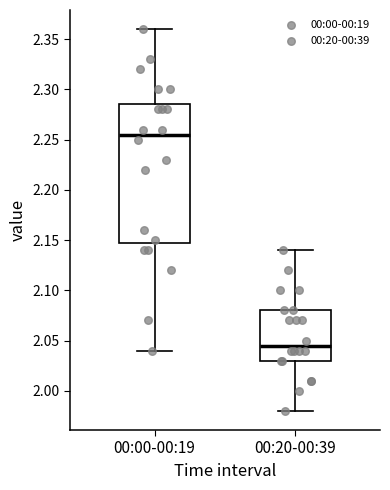

Which box is the tallest, from its lower edge to its upper edge?

00:00-00:19